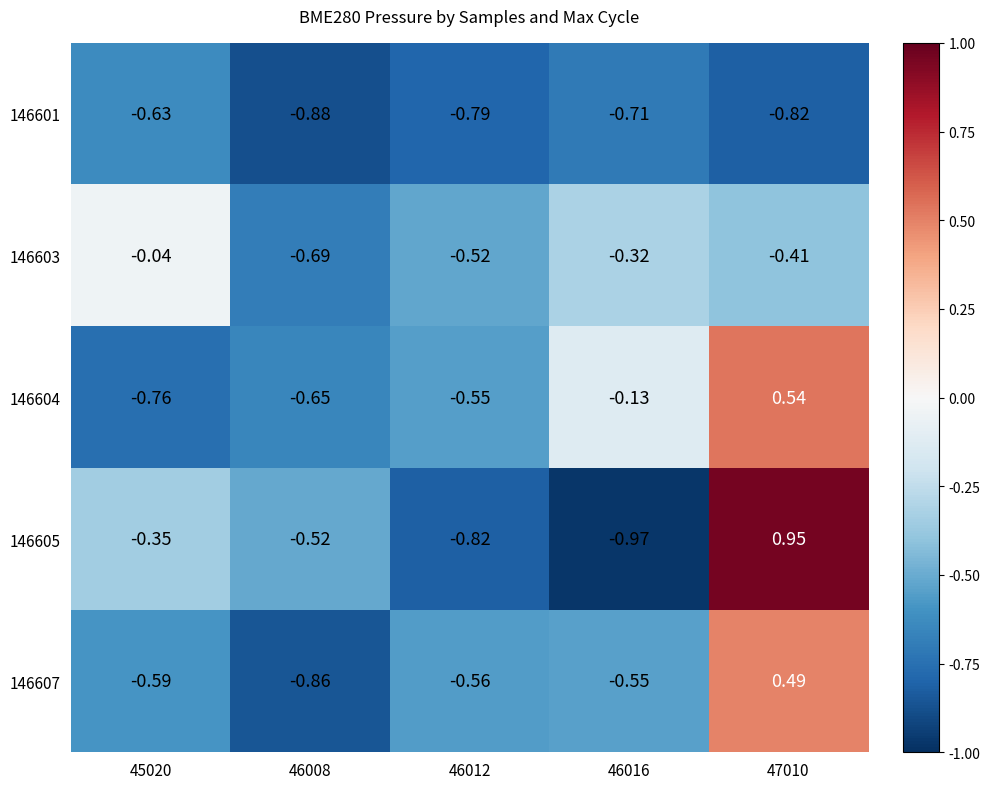

How many distinct data groups are displayed?

5